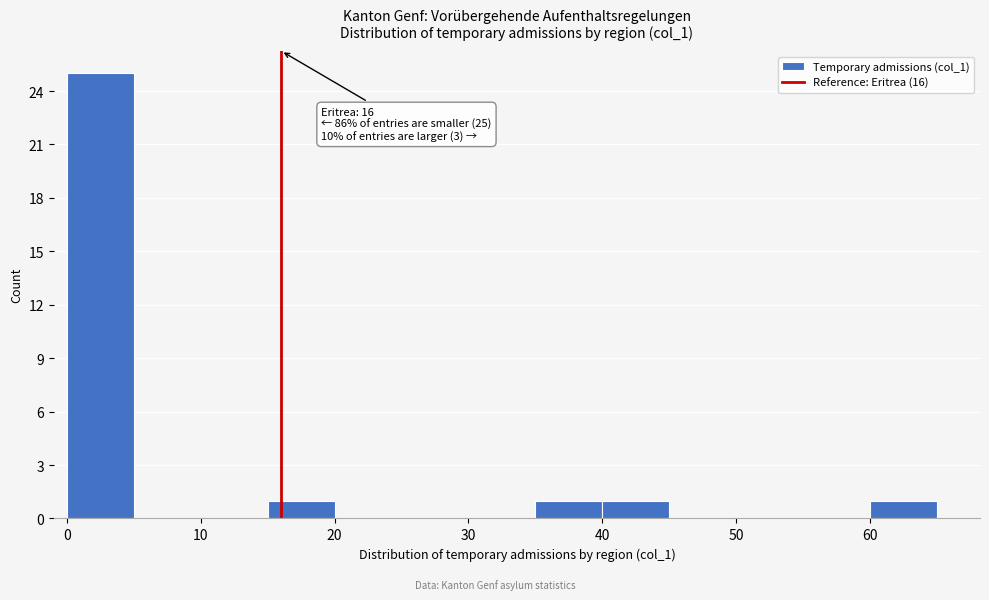

Which range on the x-axis has the tallest bar?

0 to 5